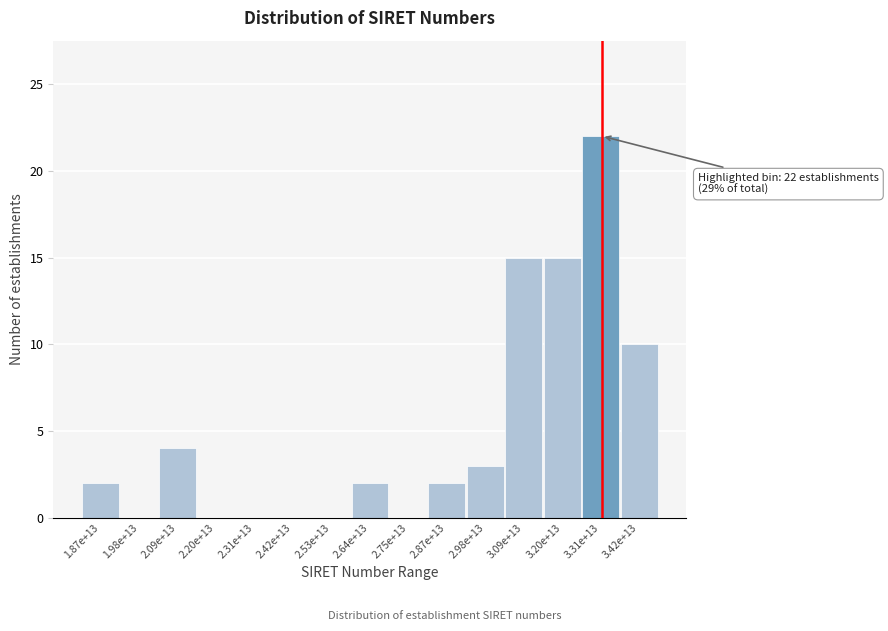

Reading left to right, list all the values displayed in this chart.

1.87e+13=2	1.98e+13=0	2.09e+13=4	2.20e+13=0	2.31e+13=0	2.42e+13=0	2.53e+13=0	2.64e+13=2	2.75e+13=0	2.87e+13=2	2.98e+13=3	3.09e+13=15	3.20e+13=15	3.31e+13=22	3.42e+13=10